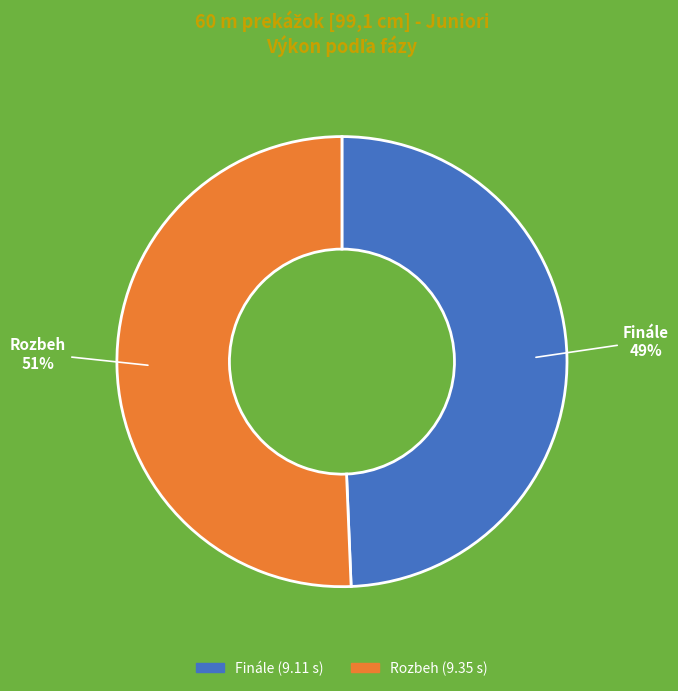

To the nearest percent, what percentage of the pie is Rozbeh?

51%